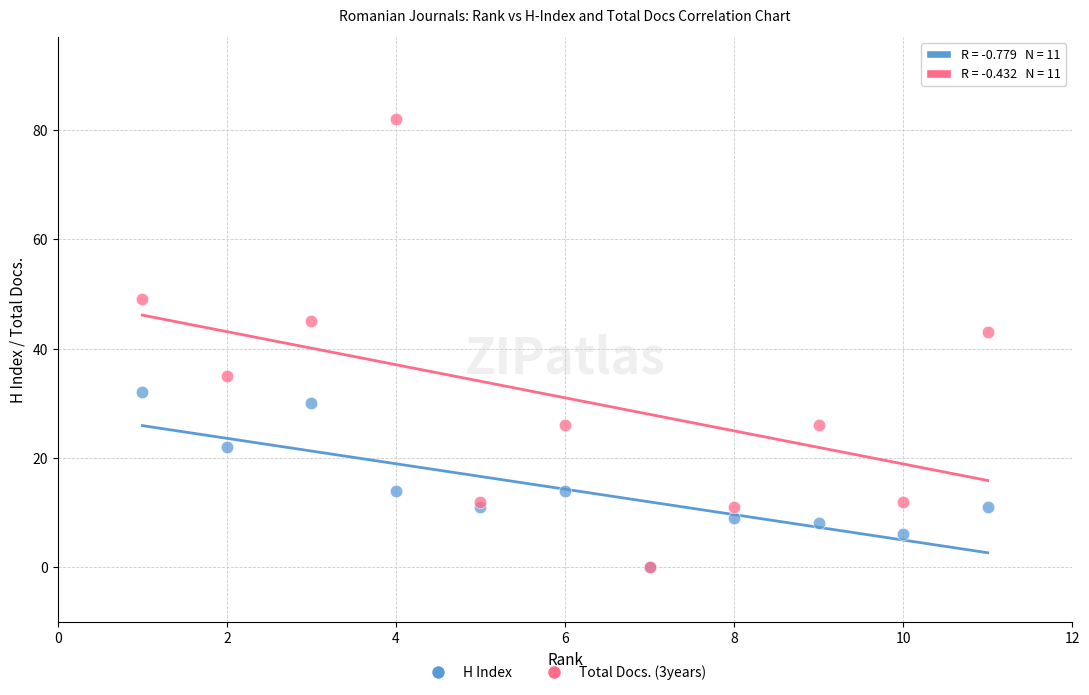

Across all series, what Y value is closest to 41?

43